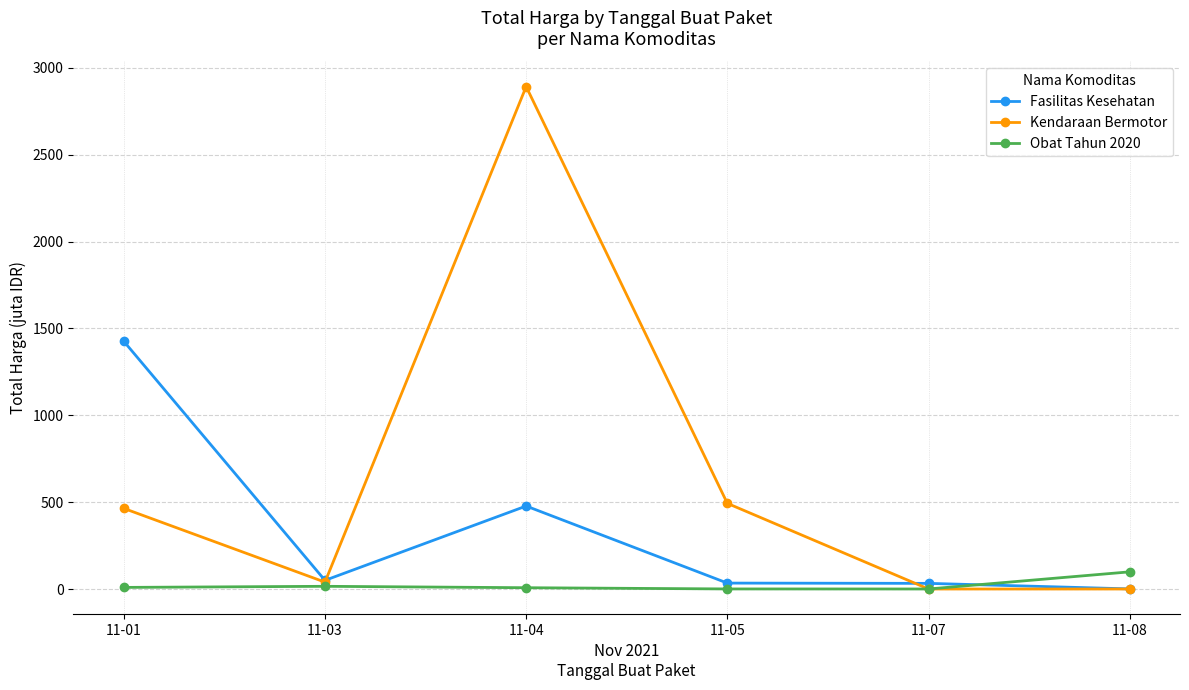

List the series in order of their overall mean, lowest first.

Obat Tahun 2020, Fasilitas Kesehatan, Kendaraan Bermotor